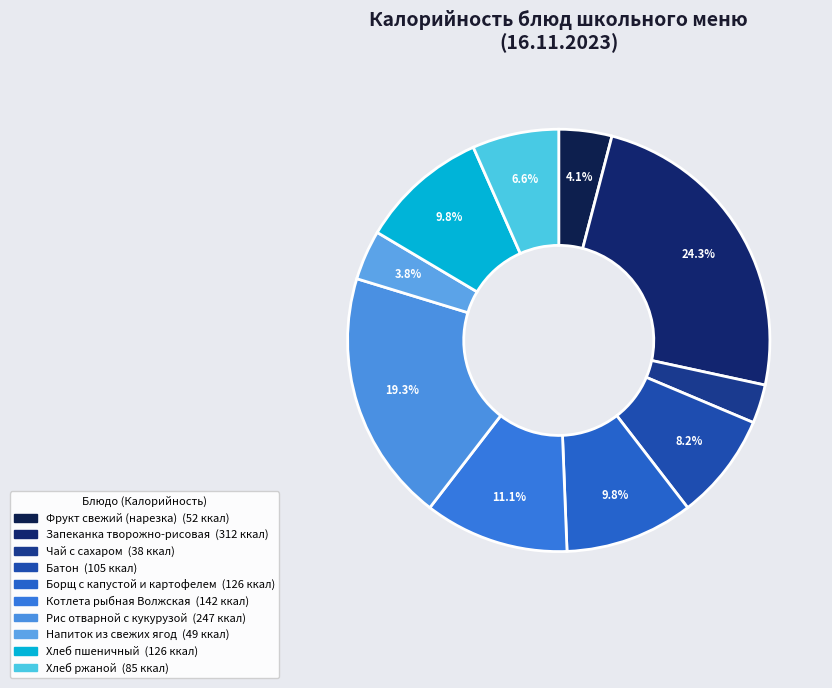

Count the number of slices in the pie.

10